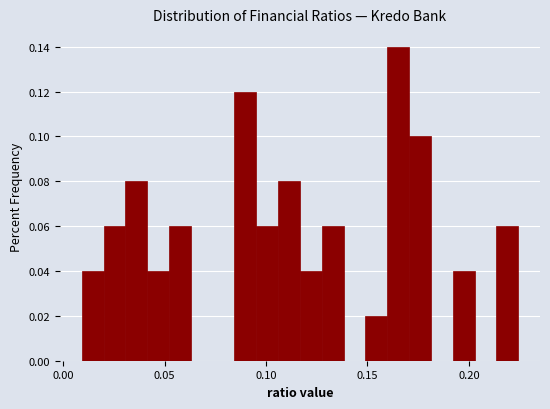

Around what value on the x-axis is the tallest bar? Give the approximate position of its centre, as read against the axis.

0.165